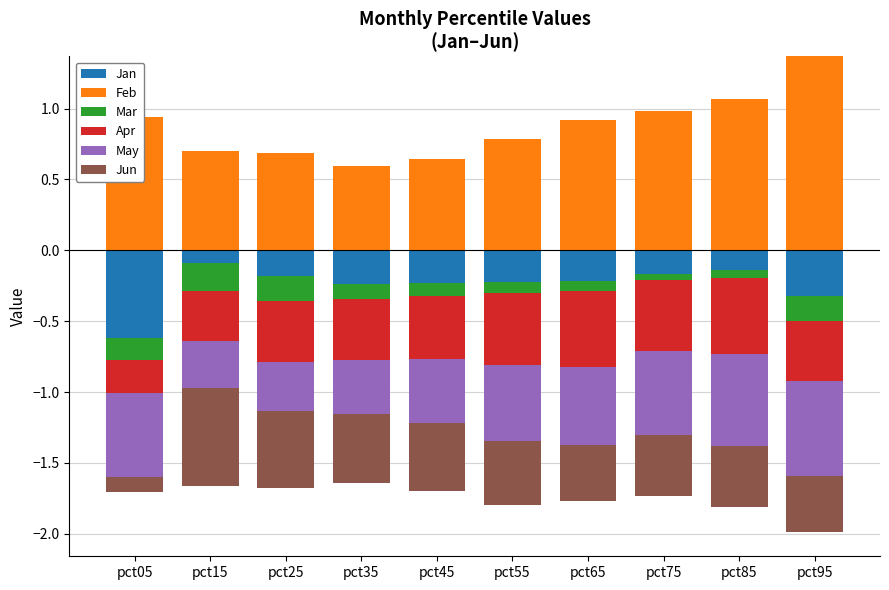

The Feb series shows 1.0 at pct75. True or false?

True